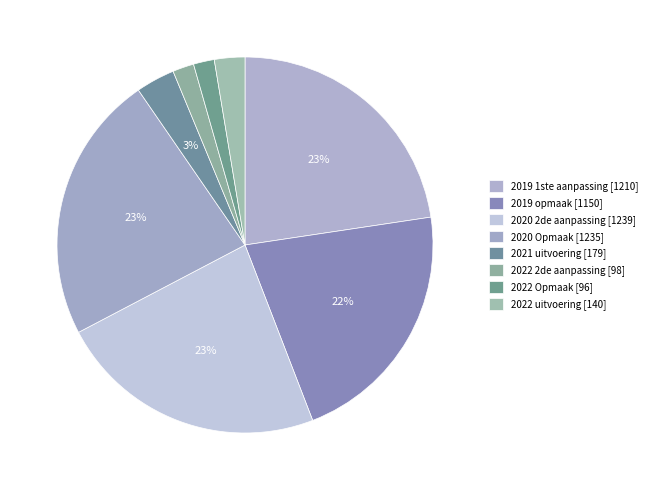

How many segments does this pie chart have?

8